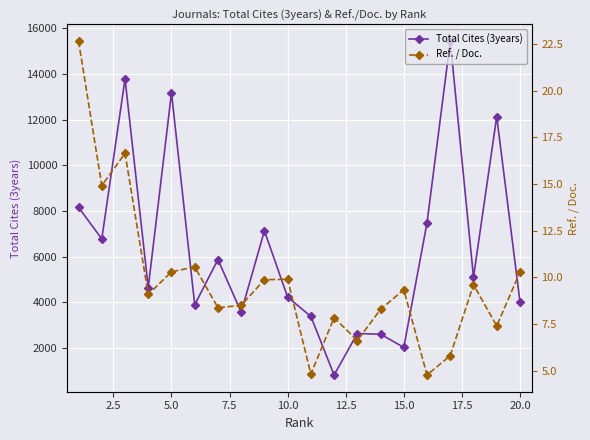

True or false: Ref. / Doc. and Total Cites (3years) cross at least once.

False